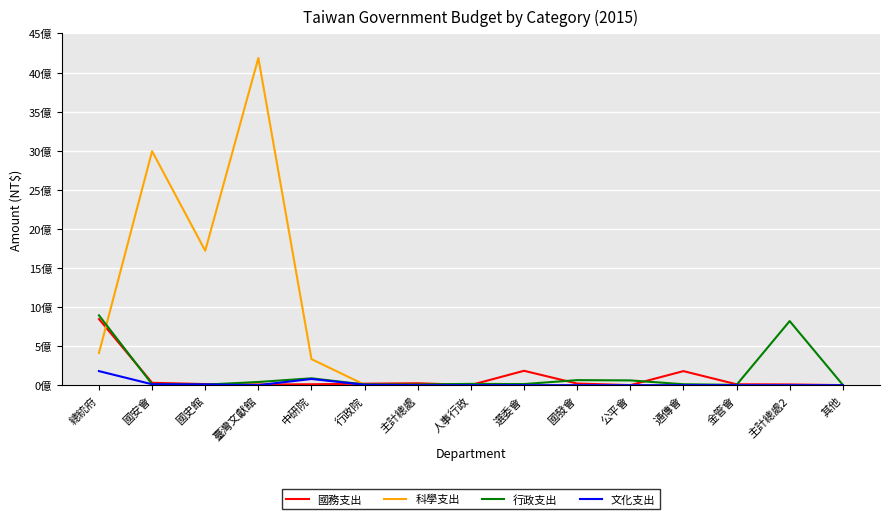

Which series has the largest total across all categories?

科學支出